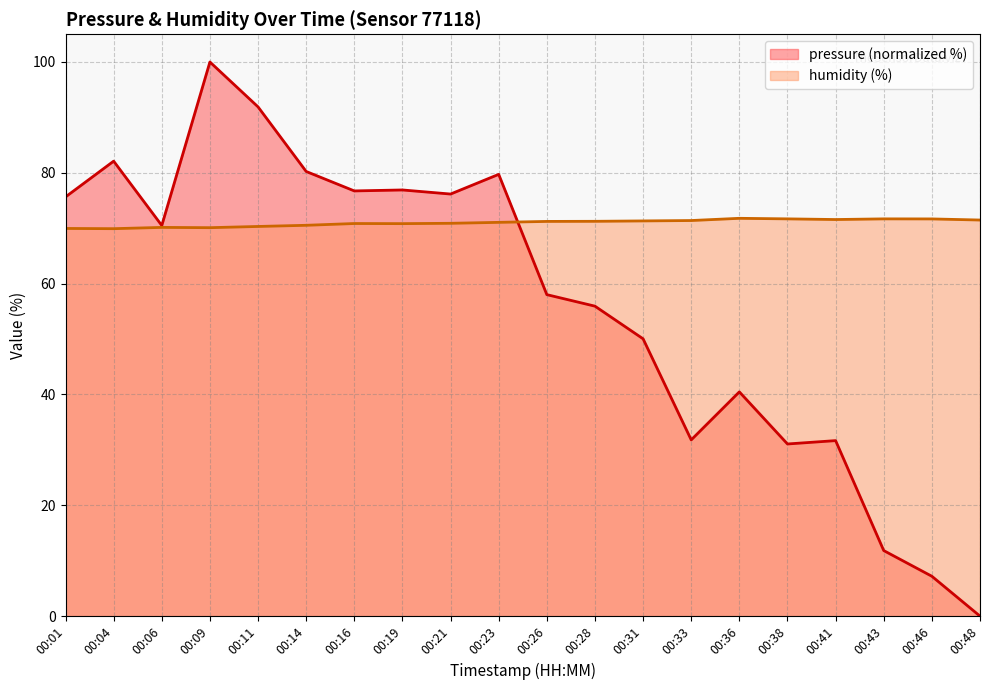

What is the value of the humidity point at the 4th from the left?

70.1